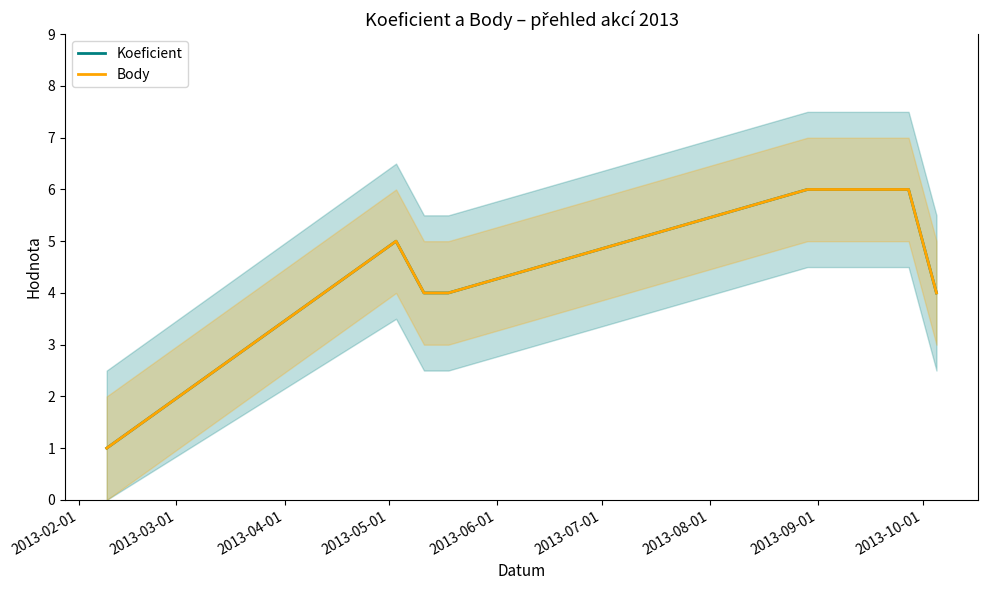

What is the value of the Koeficient point at the 4th from the left?

4